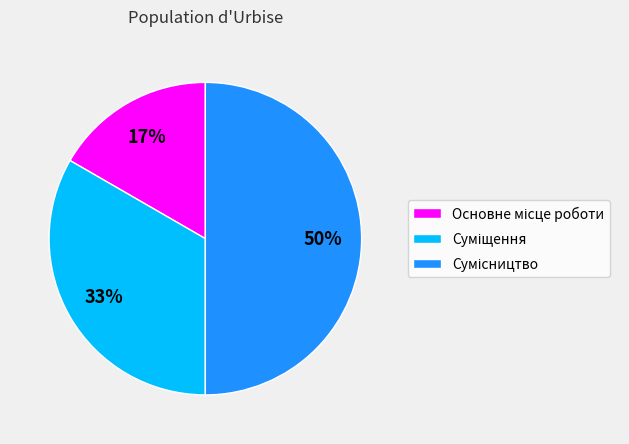

How many slices are in this pie chart?

3